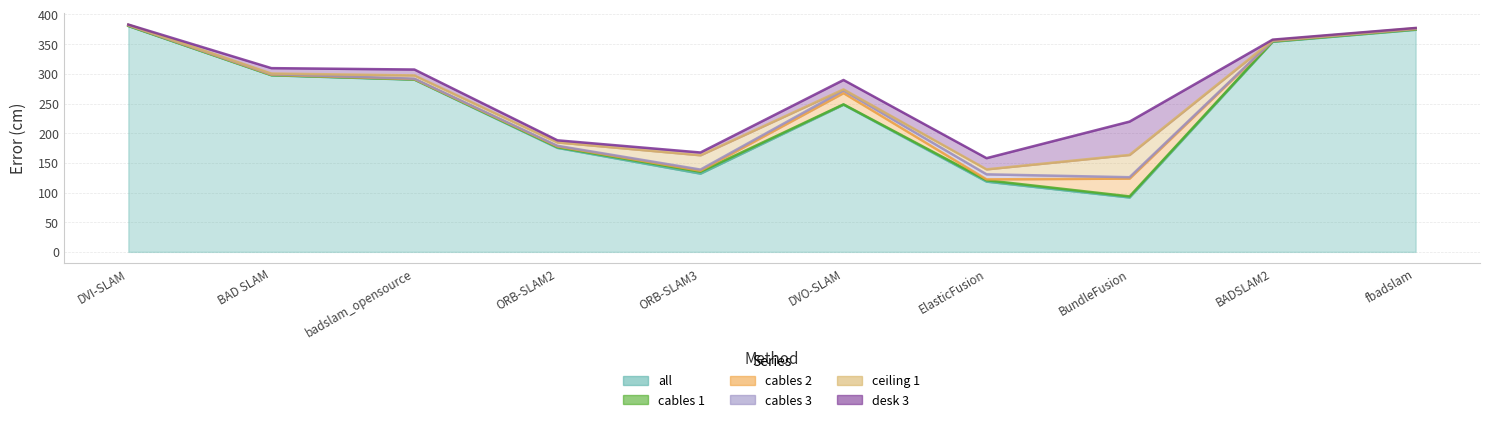

Rank the categories by all value from lowest to highest.

7, 6, 4, 3, 5, 2, 1, 8, 9, 0